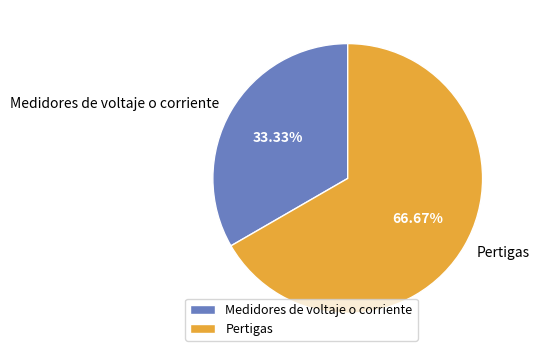

Does Pertigas account for over 50% of the chart?

Yes